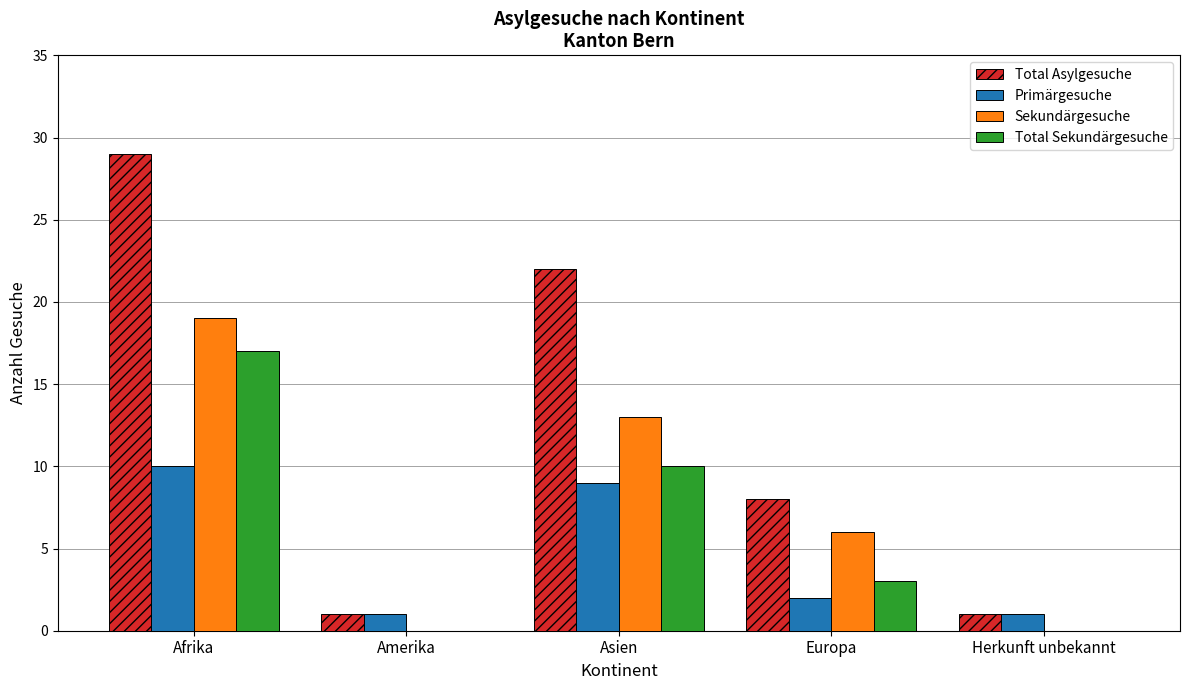

How many Total Asylgesuche values are between 1 and 22?

4